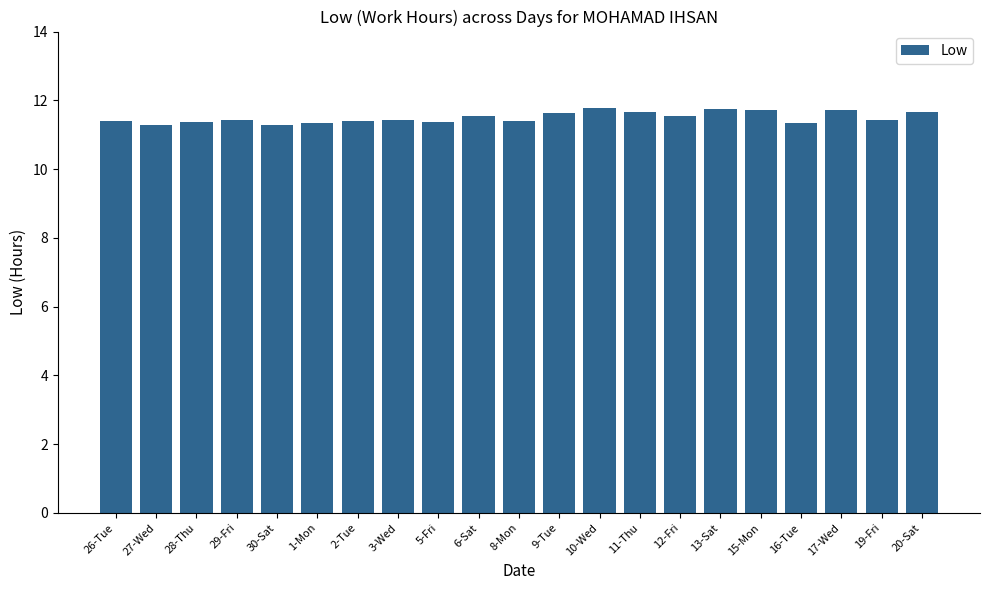

What is the difference between the maximum and second lowest values?

0.5